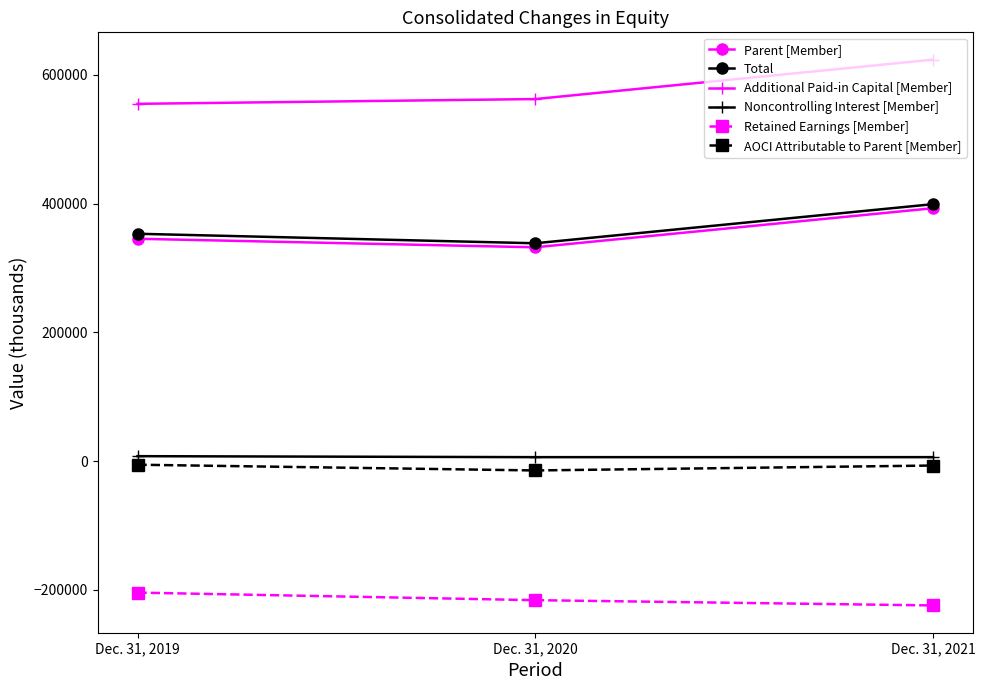

How many lines are shown in the chart?

6